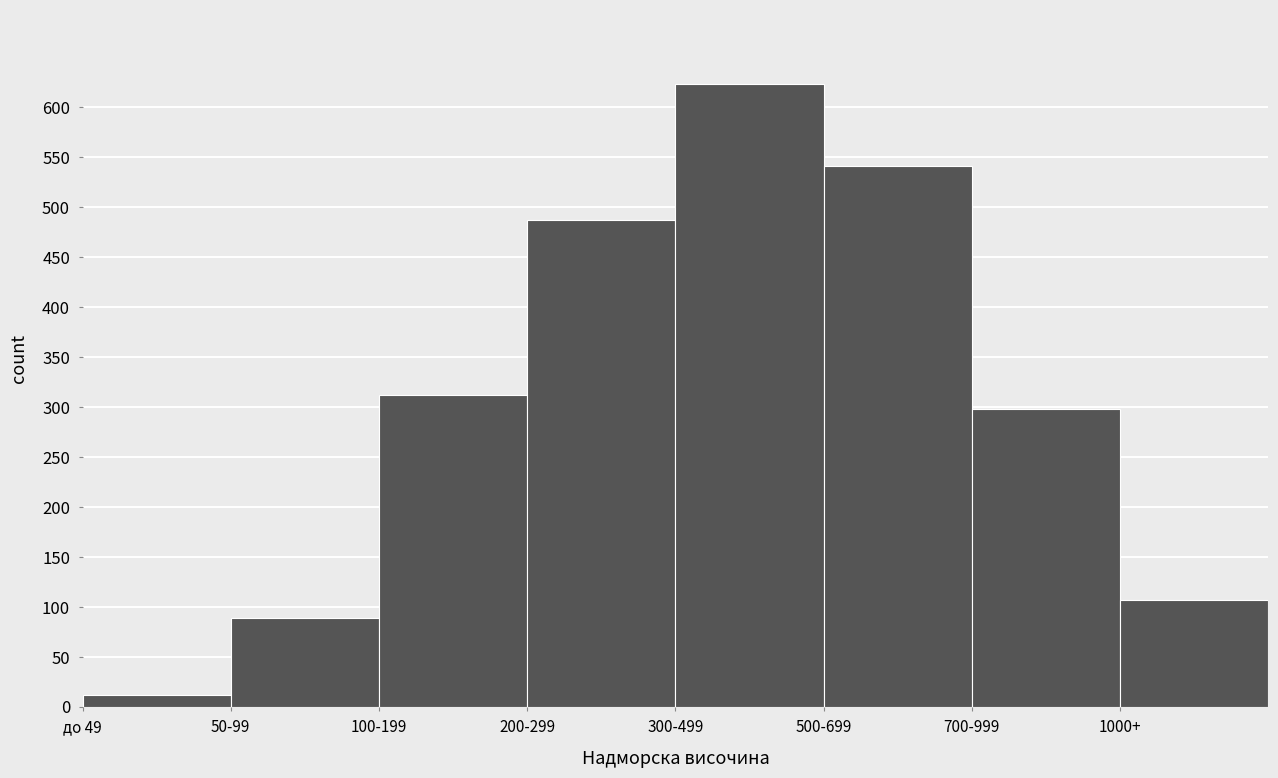

Reading left to right, what are all the values shown in this chart?

до 49=12	50-99=89	100-199=312	200-299=487	300-499=623	500-699=541	700-999=298	1000+=107